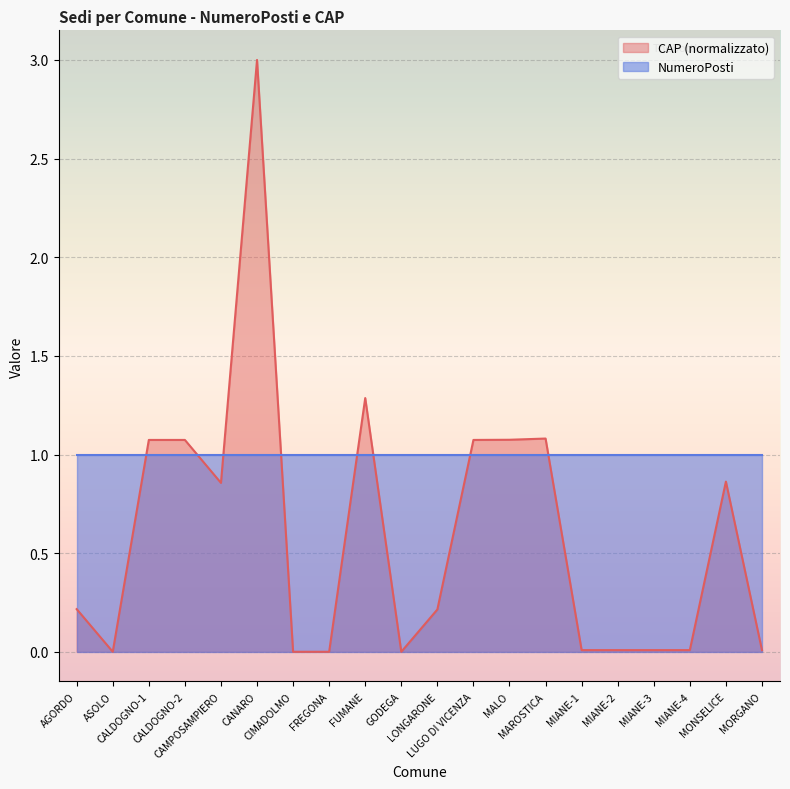

Which series has the largest total across all categories?

NumeroPosti